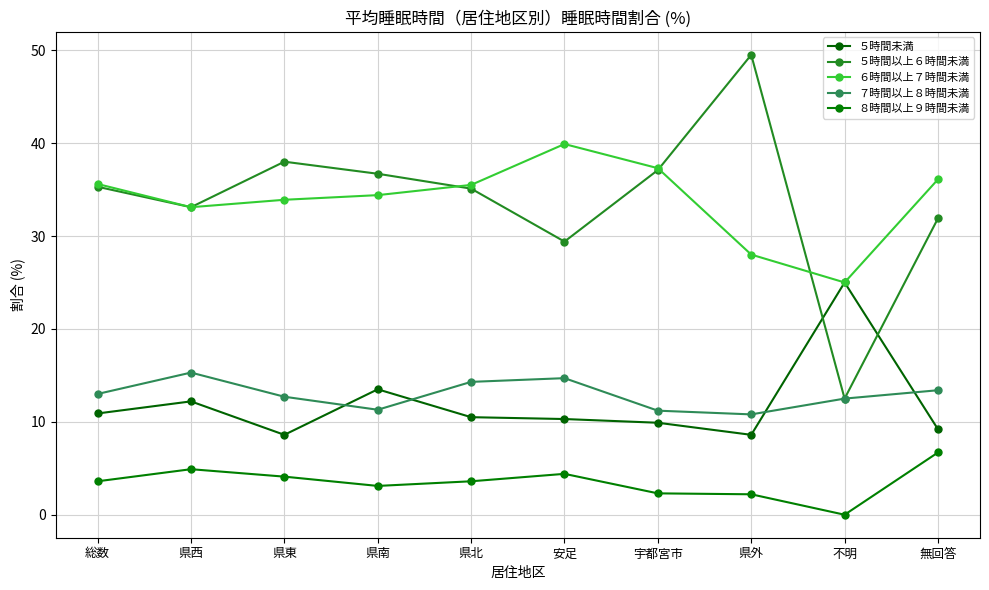

The value of ６時間以上７時間未満 at 県東 is 44.8. True or false?

False